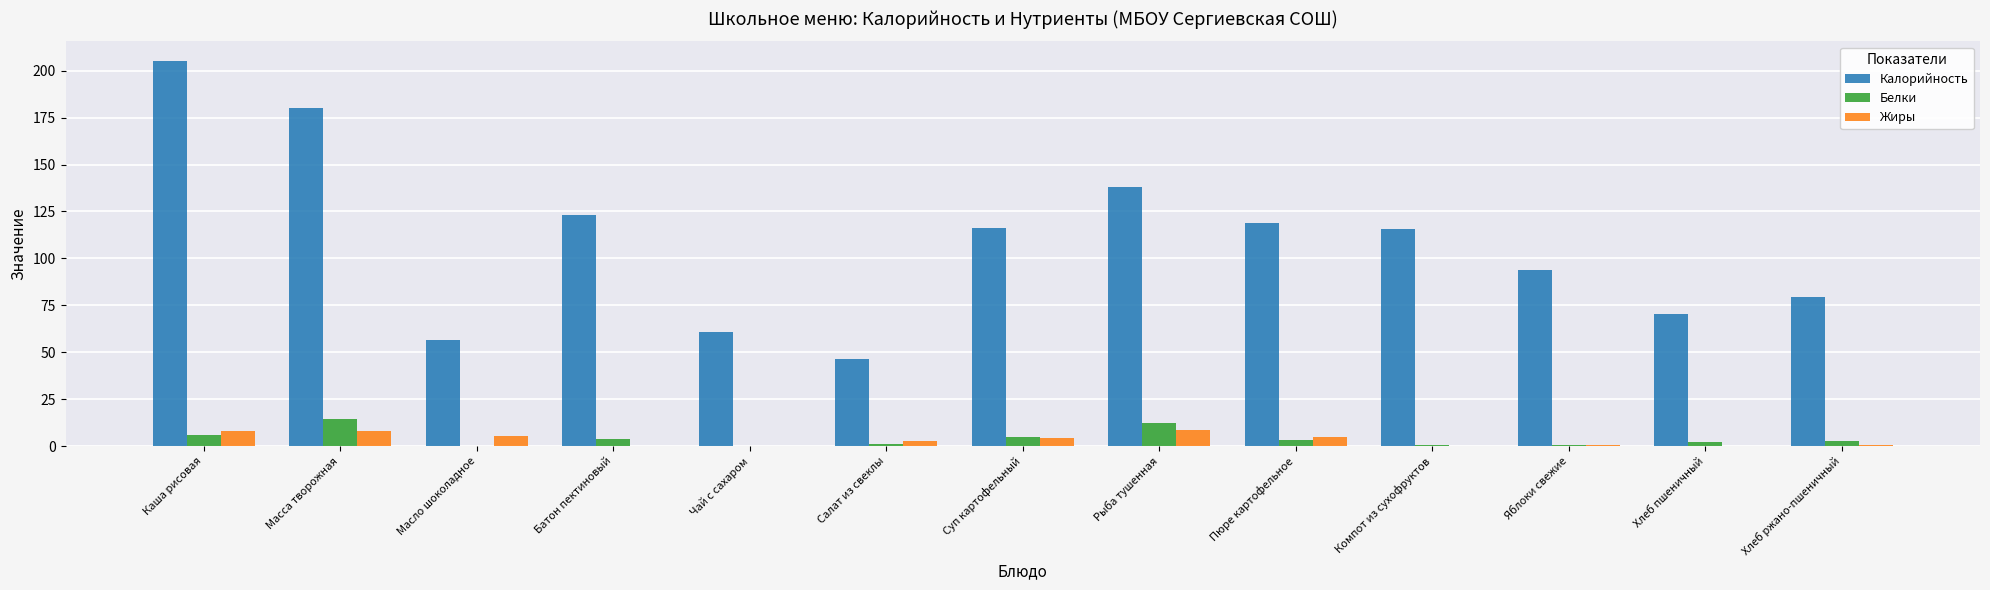

What is the sum of all Жиры values?

43.9